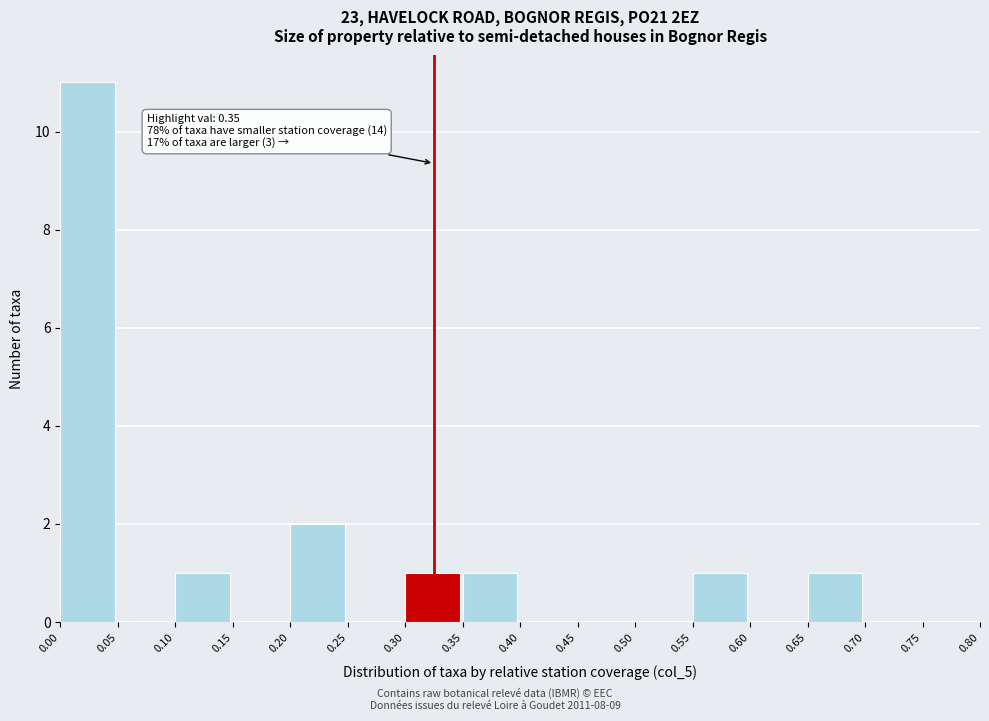

Over which range of the x-axis is the bar tallest?

0.00 to 0.05